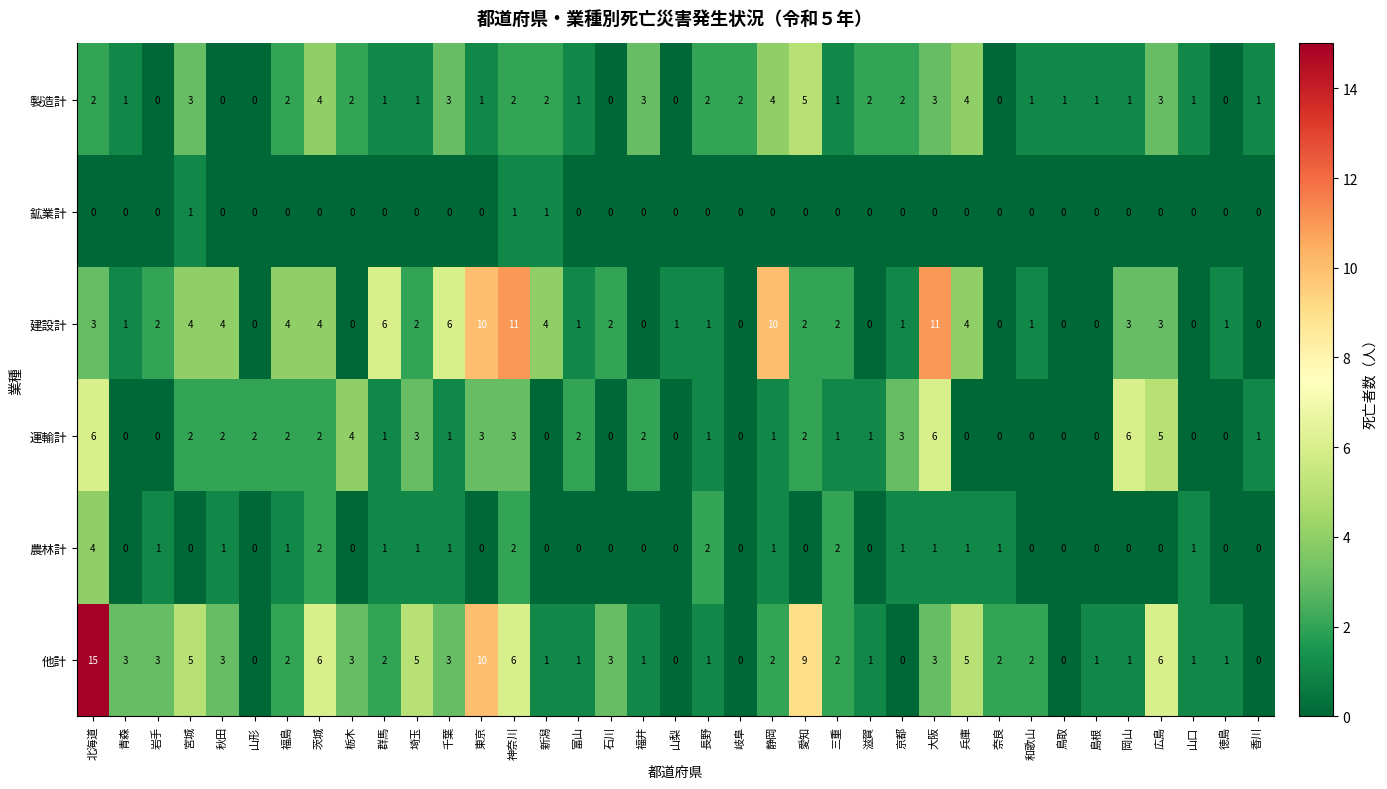

Count the number of data series in this chart.

6